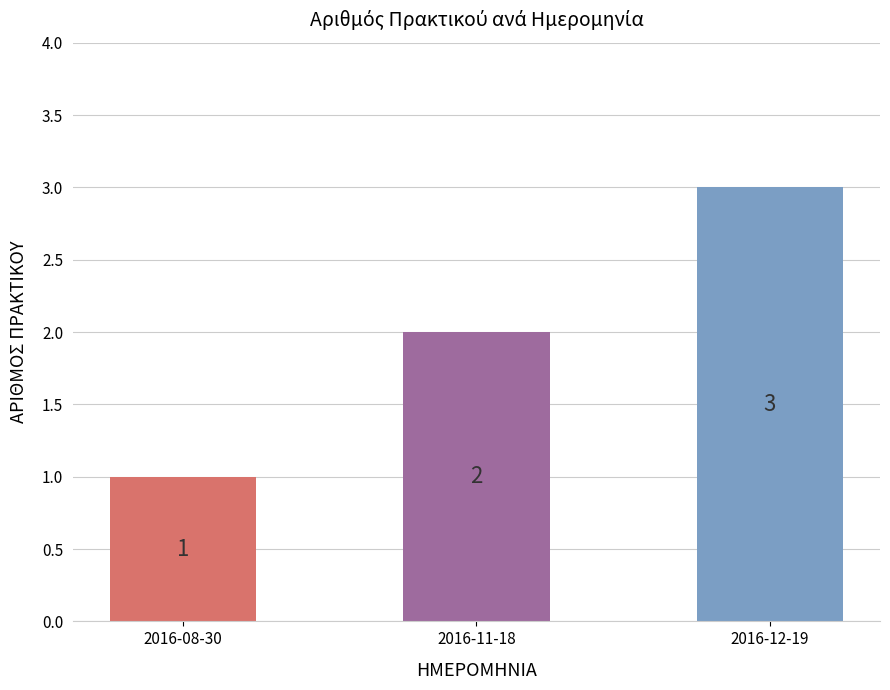

Which category has the lowest value across all series?

2016-08-30